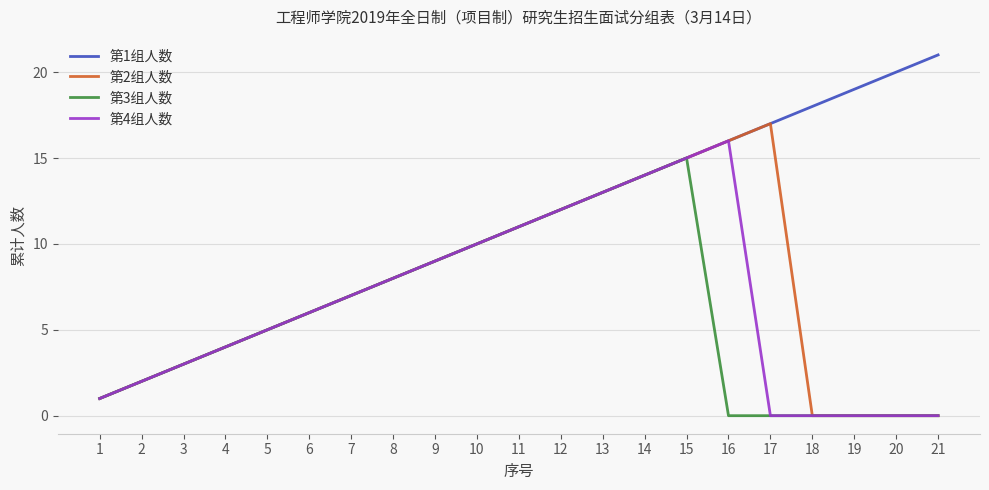

Is the value of 第4组人数 at 4 greater than the value of 第1组人数 at 21?

No